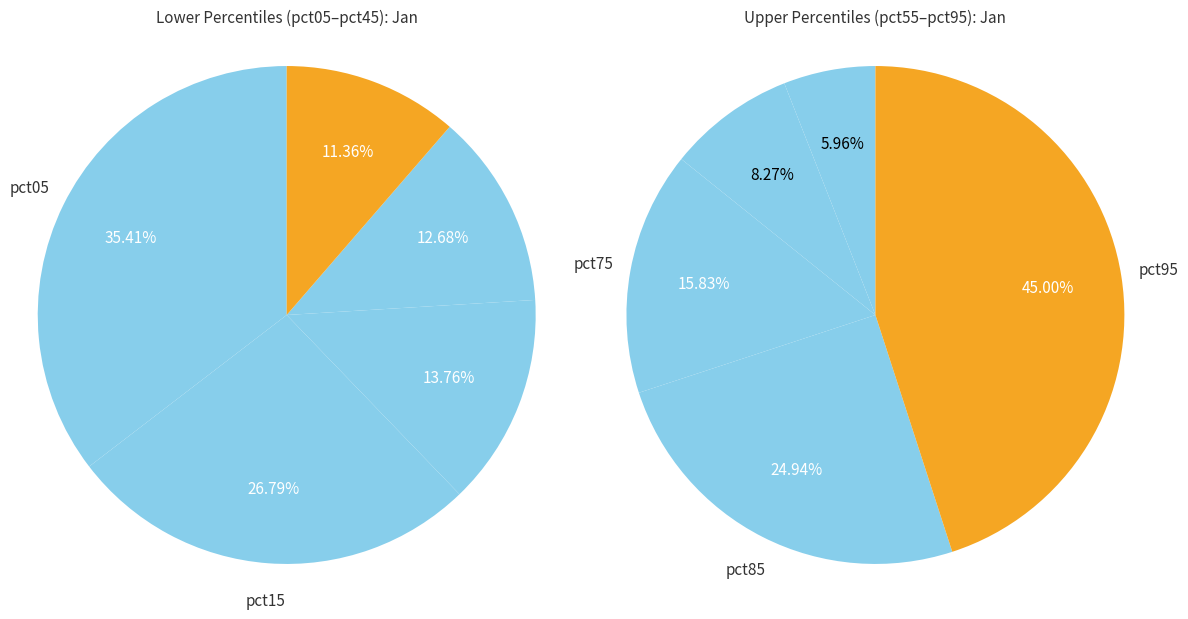

Is pct75 the majority of the pie?

No